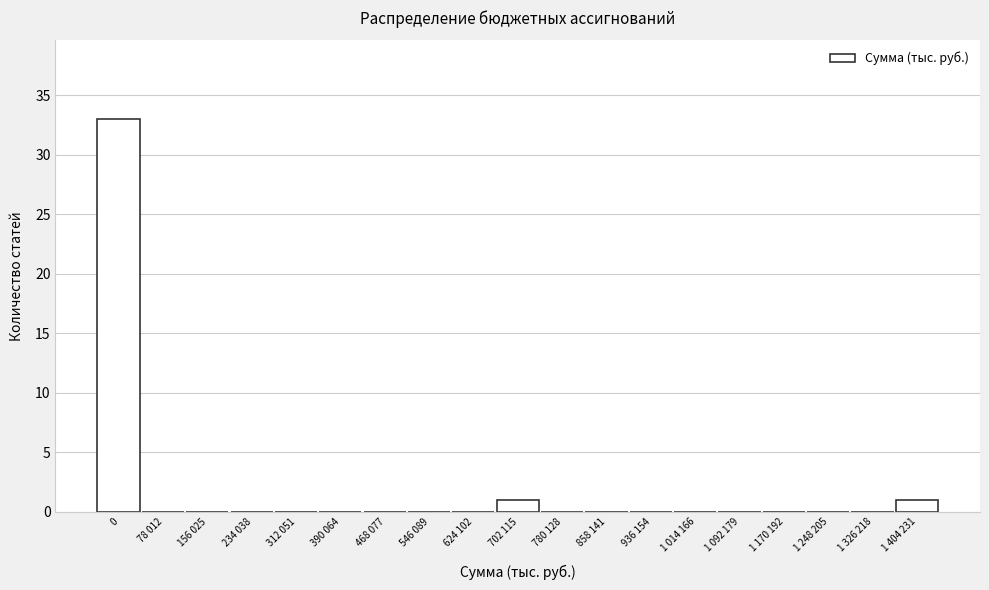

Reading left to right, what are all the values shown in this chart?

0=33	78 012=0	156 025=0	234 038=0	312 051=0	390 064=0	468 077=0	546 089=0	624 102=0	702 115=1	780 128=0	858 141=0	936 154=0	1 014 166=0	1 092 179=0	1 170 192=0	1 248 205=0	1 326 218=0	1 404 231=1